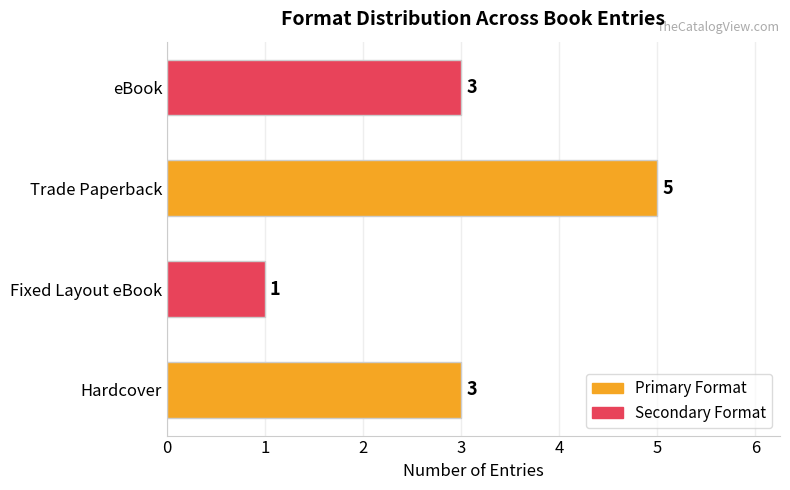

Which has a higher value, Hardcover or Trade Paperback?

Trade Paperback